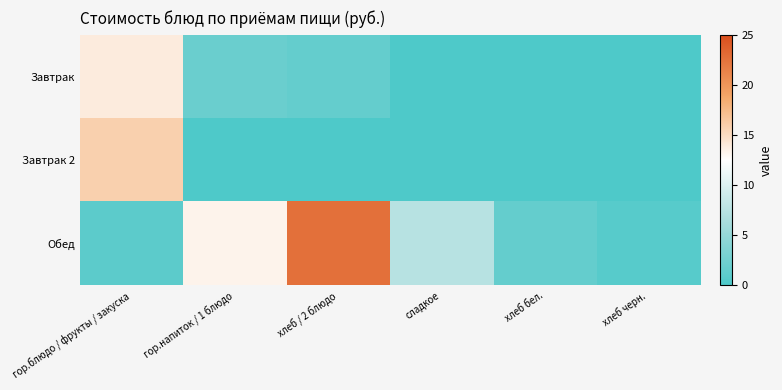

Reading right to left, list all the values displayed in this chart.

Завтрак: хлеб черн.=0.0	хлеб бел.=0.0	сладкое=0.0	хлеб / 2 блюдо=1.6	гор.напиток / 1 блюдо=2.0	гор.блюдо / фрукты / закуска=13.9
Завтрак 2: хлеб черн.=0.0	хлеб бел.=0.0	сладкое=0.0	хлеб / 2 блюдо=0.0	гор.напиток / 1 блюдо=0.0	гор.блюдо / фрукты / закуска=15.9
Обед: хлеб черн.=0.7	хлеб бел.=1.6	сладкое=7.4	хлеб / 2 блюдо=22.6	гор.напиток / 1 блюдо=13.3	гор.блюдо / фрукты / закуска=1.0